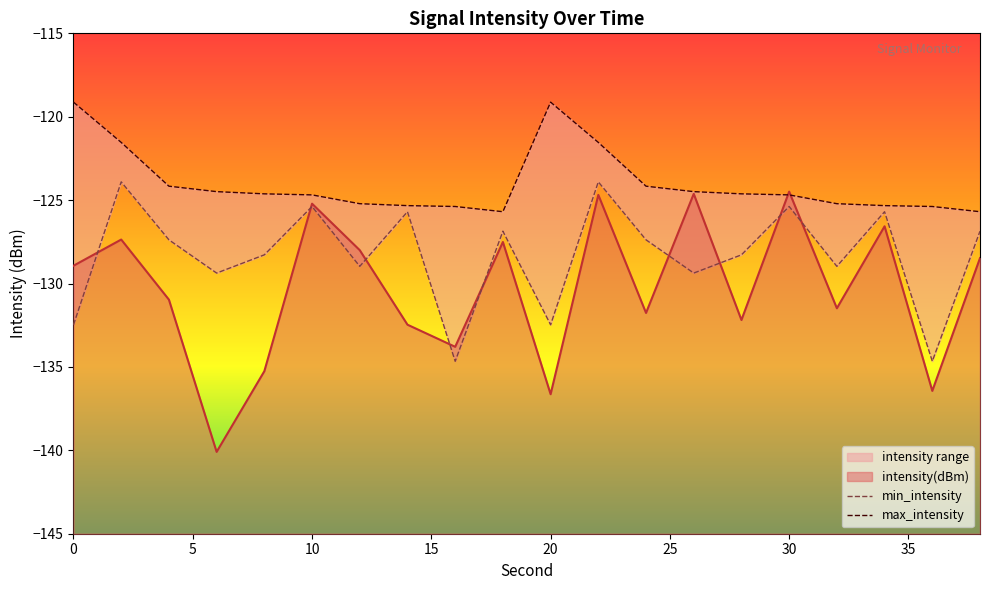

True or false: min_intensity has more than 0 points higher than both neighbors.

True